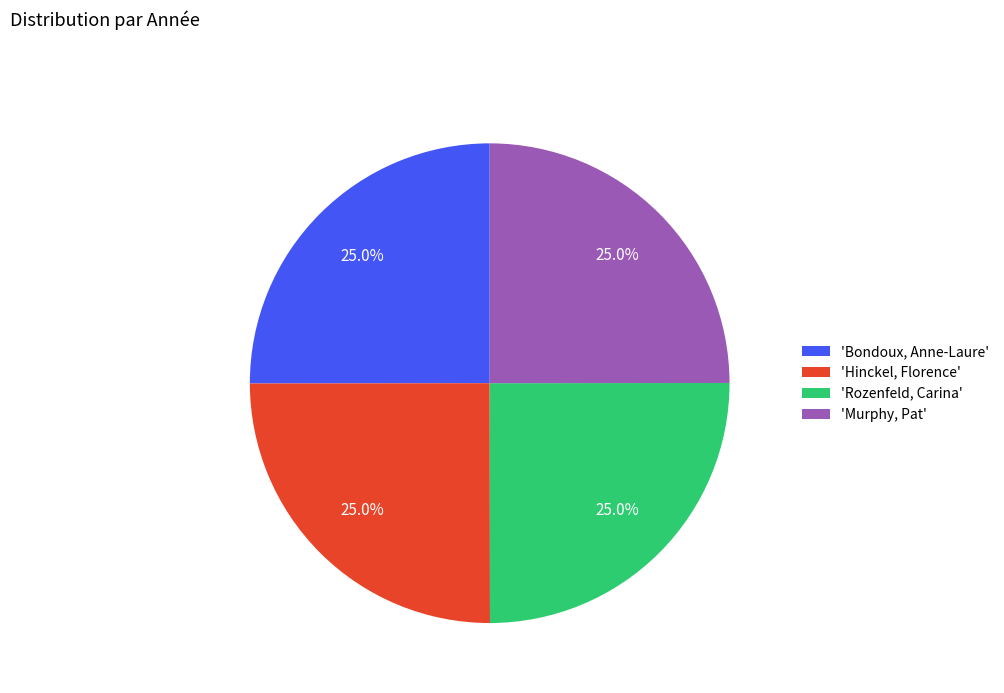

Is there any slice that represents more than half of the pie?

No